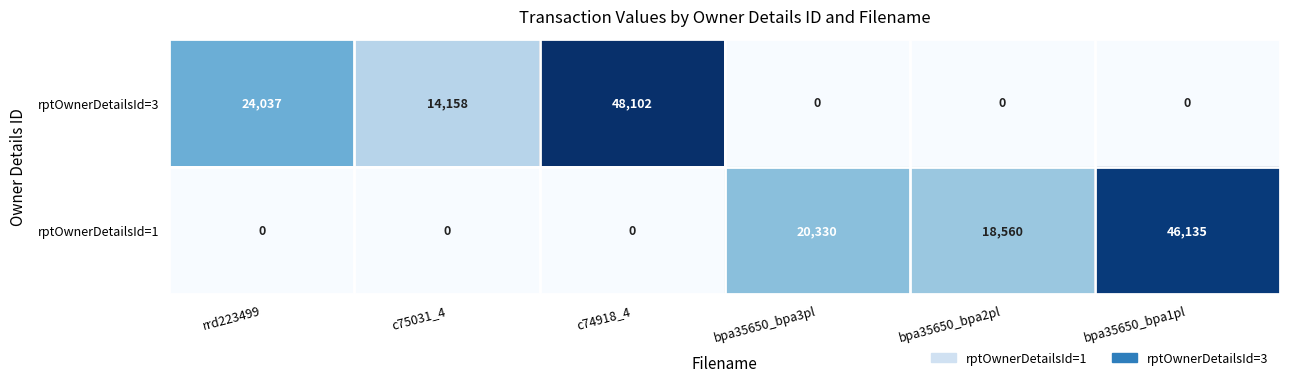

Between rrd223499 and bpa35650_bpa2pl, which series saw the biggest shift?

rptOwnerDetailsId=3